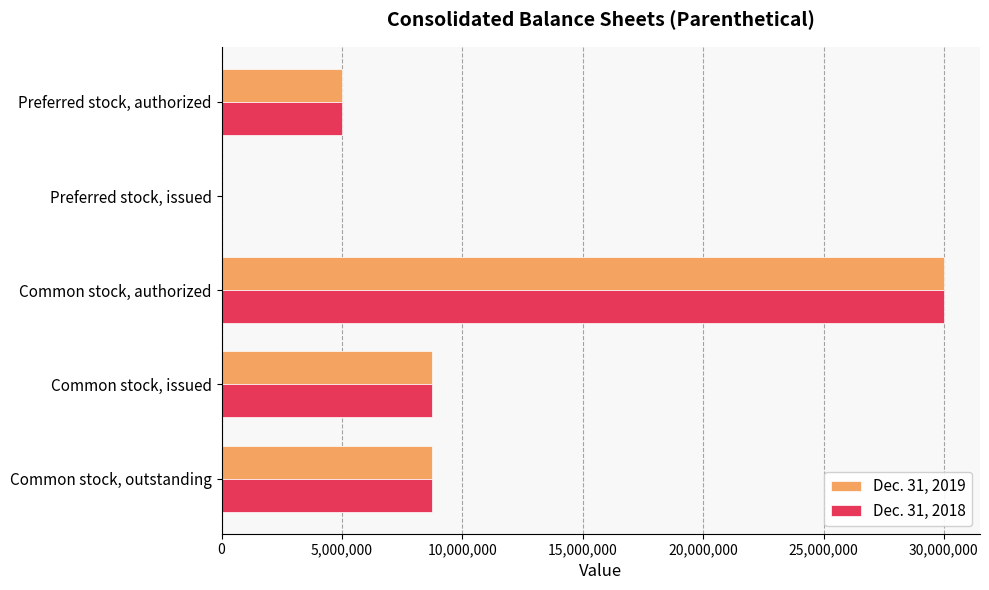

What is the greatest value displayed?

30000000